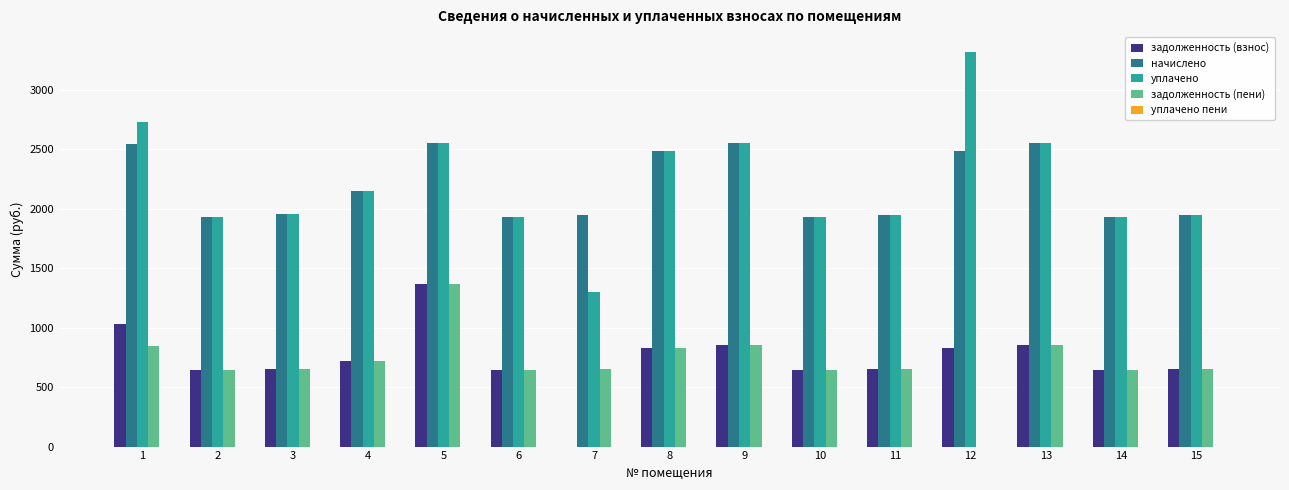

Is the value of задолженность (пени) at 7 greater than the value of начислено at 15?

No